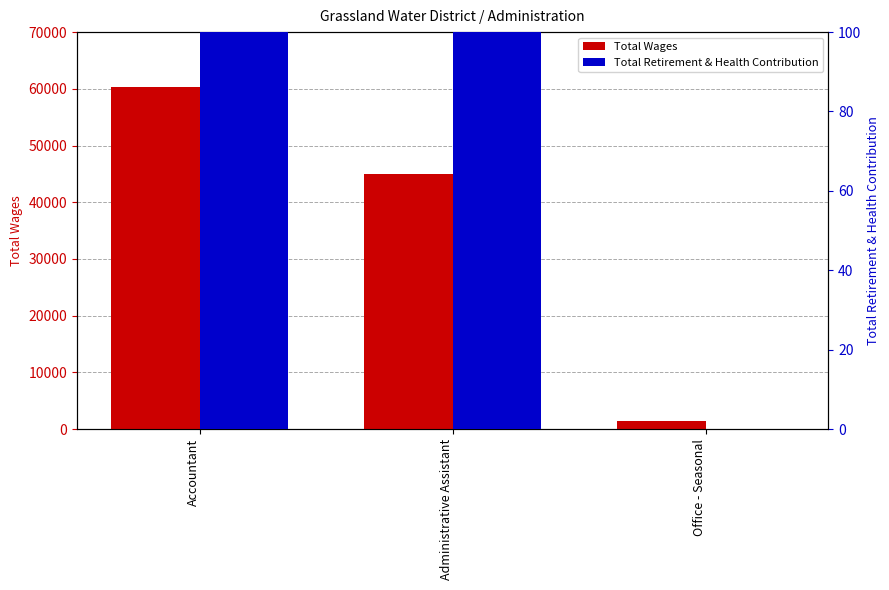

Reading left to right, transcribe all the data shown in this chart.

Total Wages: Accountant=60408	Administrative Assistant=45056	Office - Seasonal=1336
Total Retirement & Health Contribution: Accountant=27000	Administrative Assistant=33000	Office - Seasonal=0